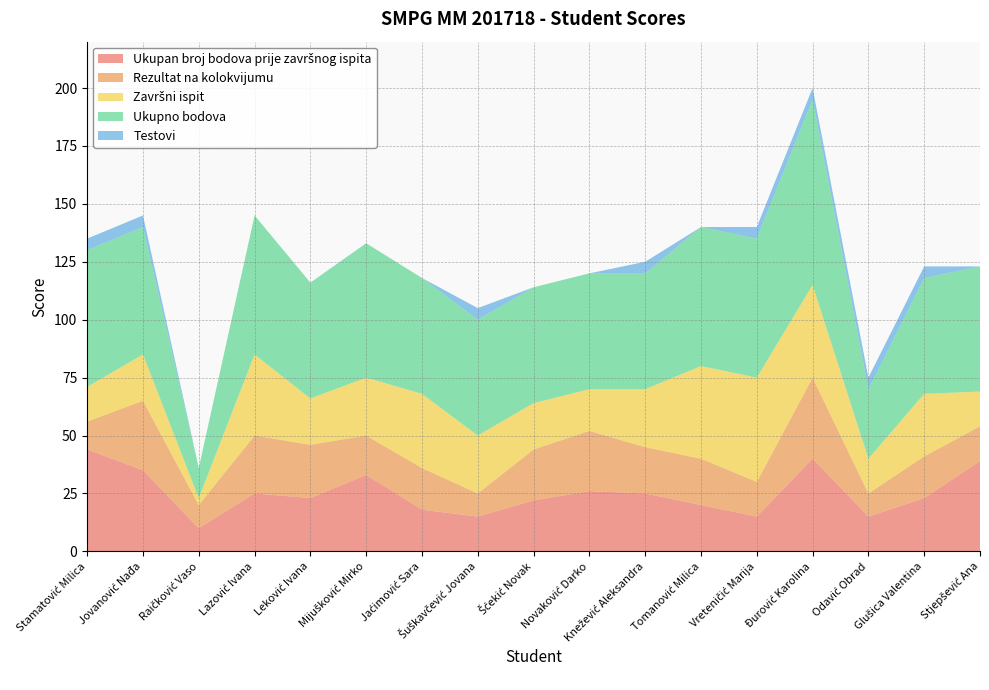

Reading left to right, what are all the values shown in this chart?

Ukupan broj bodova prije završnog ispita: 44	35	10	25	23	33	18	15	22	26	25	20	15	40	15	23	39
Rezultat na kolokvijumu: 12	30	10	25	23	17	18	10	22	26	20	20	15	35	10	18	15
Završni ispit: 15	20	3	35	20	25	32	25	20	18	25	40	45	40	15	27	15
Ukupno bodova: 59	55	13	60	50	58	50	50	50	50	50	60	60	80	30	50	54
Testovi: 5	5	0	0	0	0	0	5	0	0	5	0	5	5	5	5	0